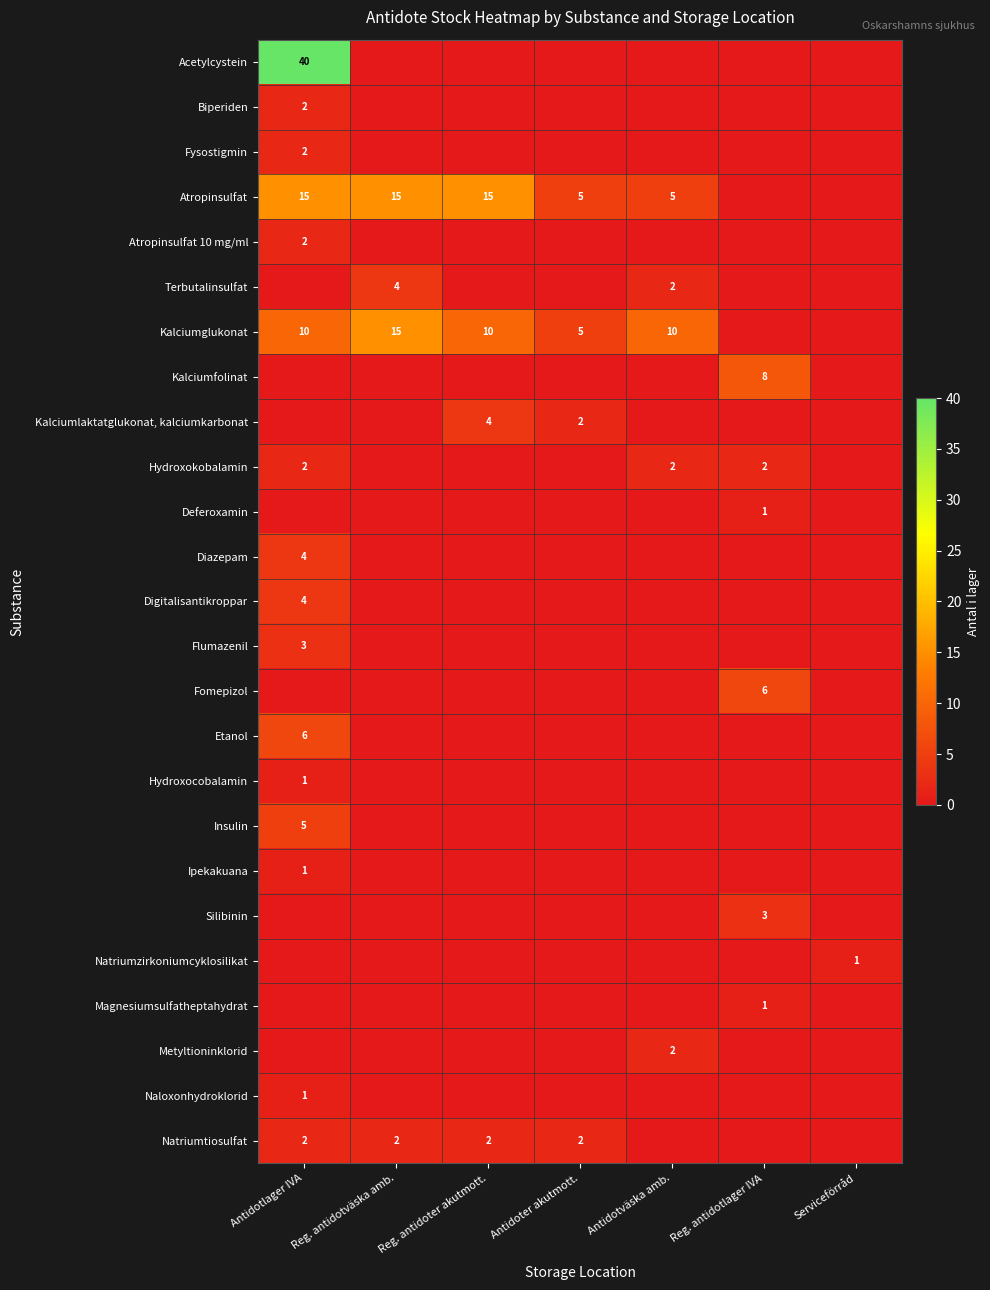

Is it true that Natriumtiosulfat equals 3 at Antidoter akutmott.?

False